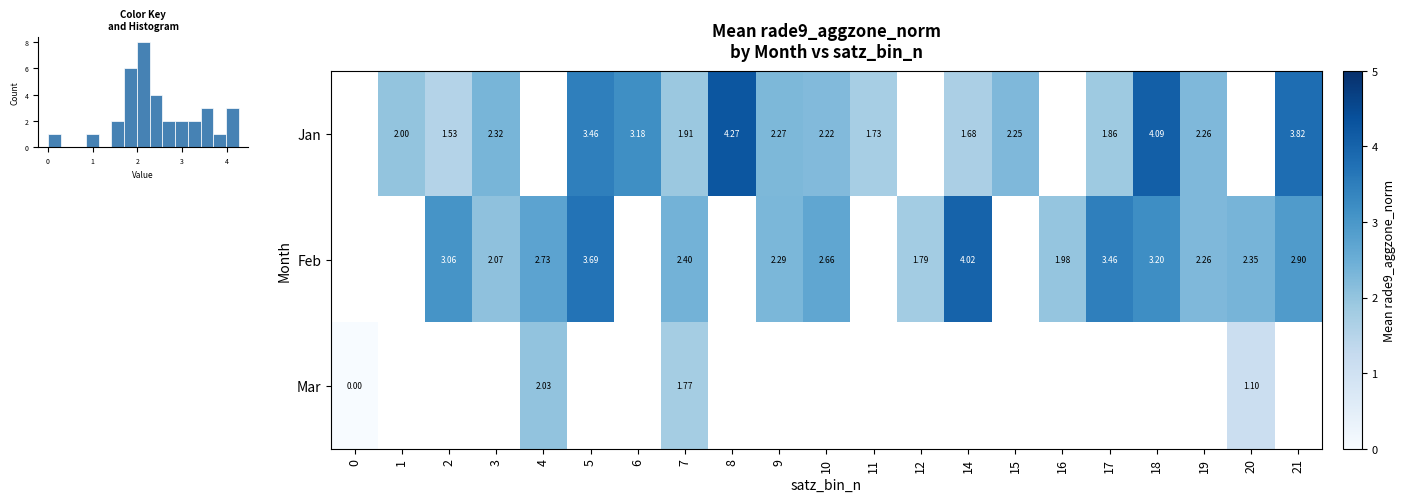

Is it true that Jan equals 2.3 at 14?

False